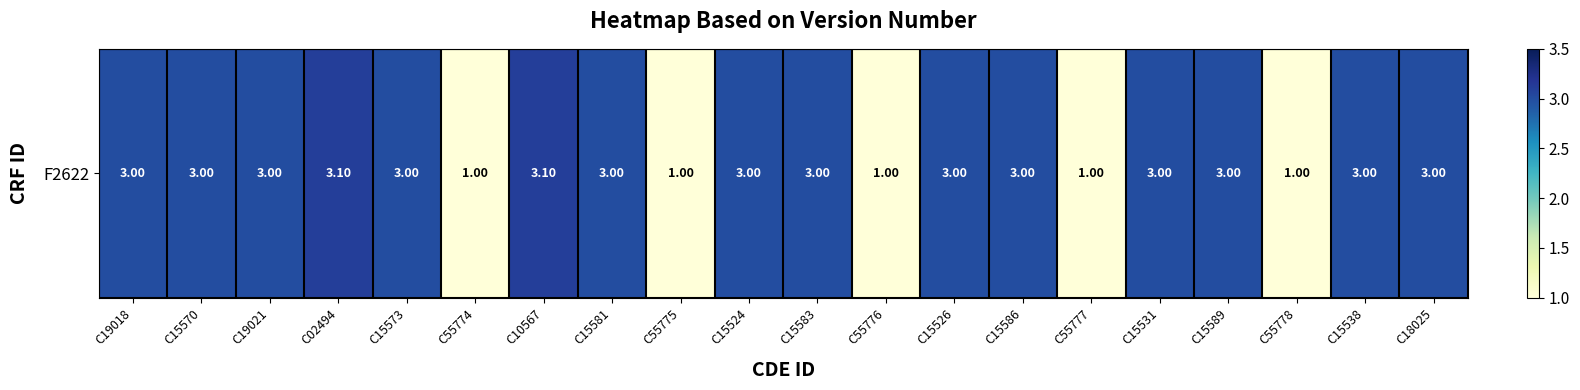

Which category has the highest value across all series?

C02494